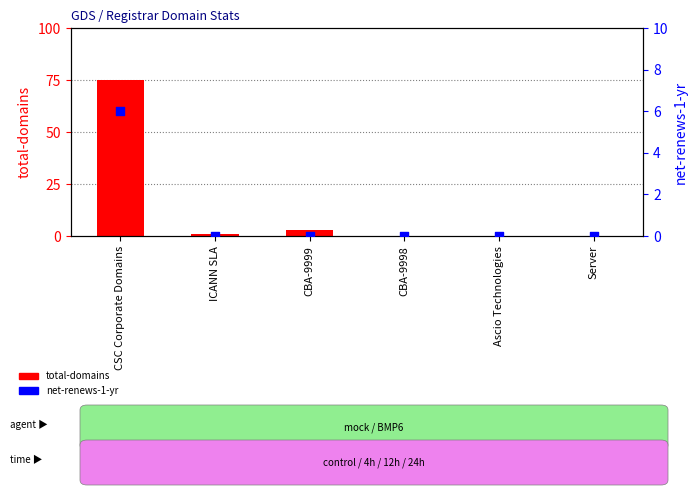

Which series reaches the minimum Y coordinate?

total-domains